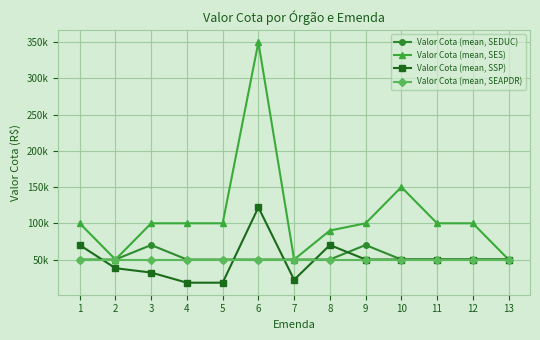

At which category is the sum across all series the highest?

6